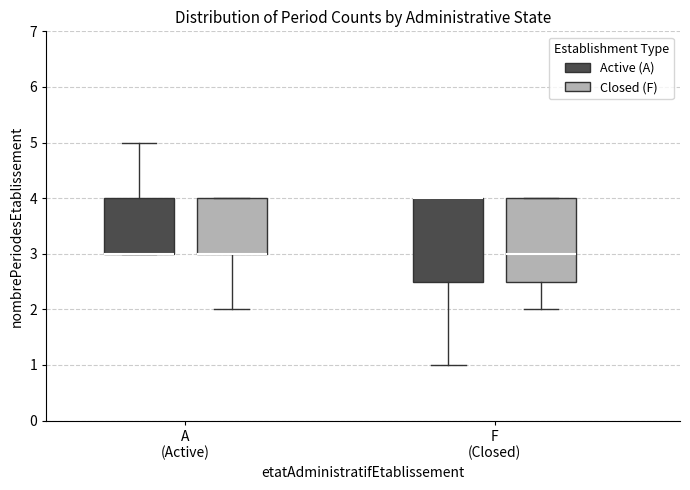

Reading left to right, read every box against the y-axis: the position of its median line, the range the box covers, and the ends of its whiskers. The values are not printed on the chart, so give them approximately, as read against the axis.

A (Active) (Active (A)): median 3.0 (drawn on the box's lower edge), box 3.0 to 4.0, whiskers 3.0 to 5.0
A (Active) (Closed (F)): median 3.0 (drawn on the box's lower edge), box 3.0 to 4.0, whiskers 2.0 to 4.0
F (Closed) (Active (A)): median 4.0 (drawn on the box's upper edge), box 2.5 to 4.0, whiskers 1.0 to 4.0
F (Closed) (Closed (F)): median 3.0, box 2.5 to 4.0, whiskers 2.0 to 4.0